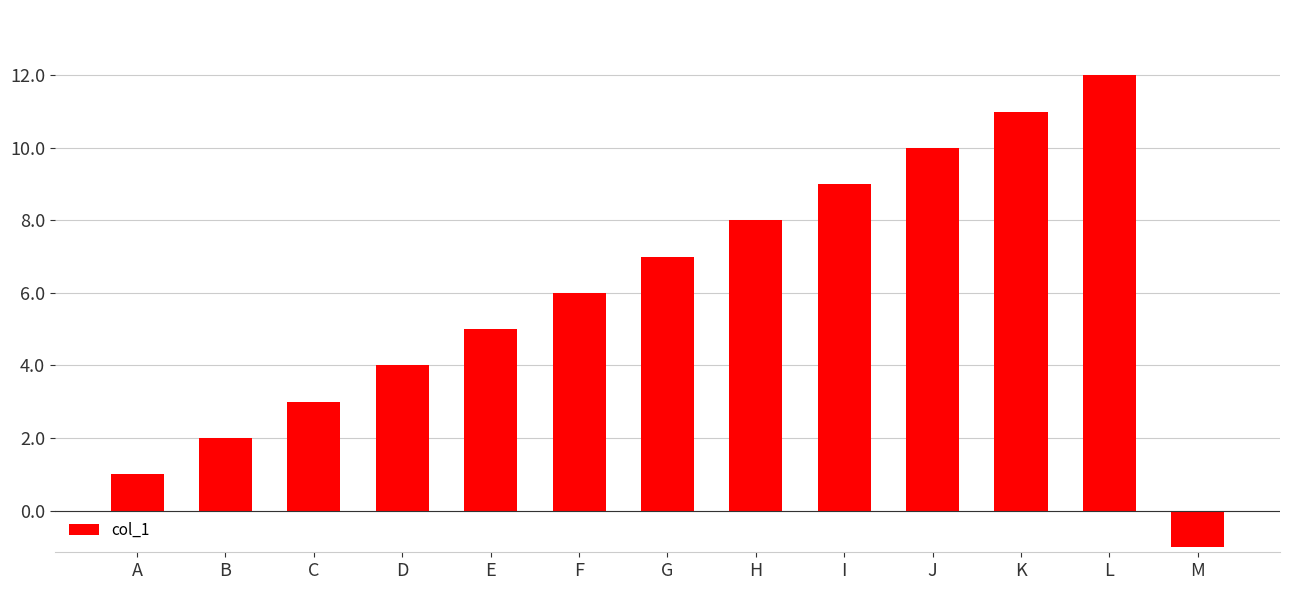

What is the value of the 4th bar from the left?

4